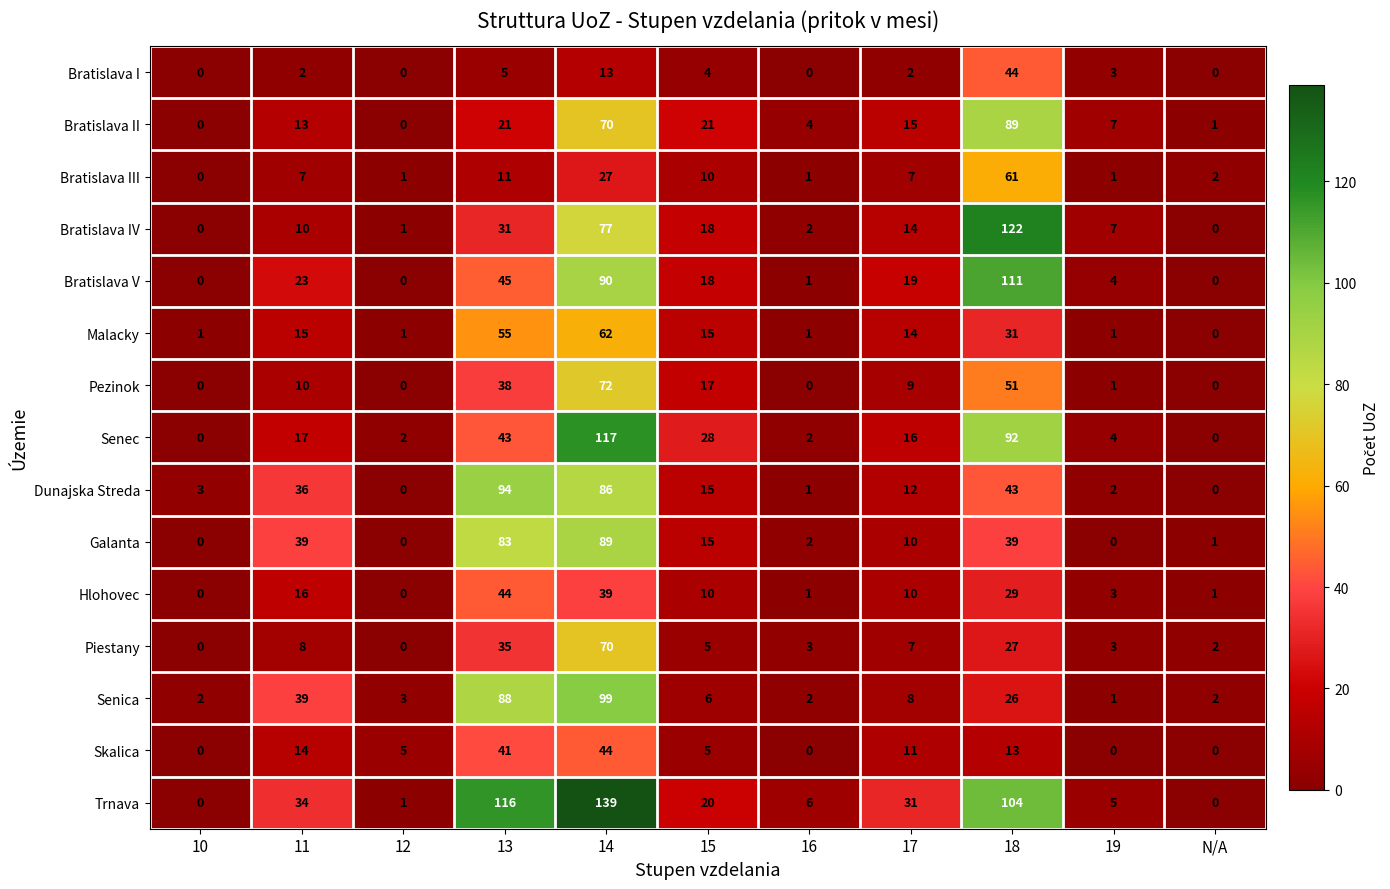

What is the highest value of the Senica series?

99